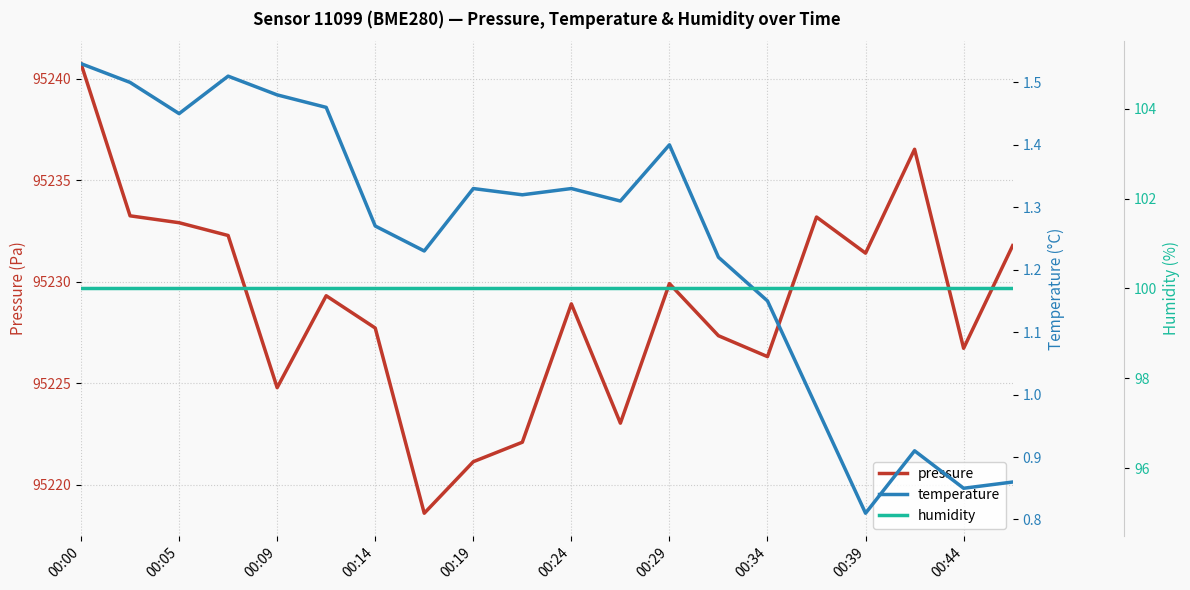

Is it true that pressure equals 169092.5 at 00:34?

False